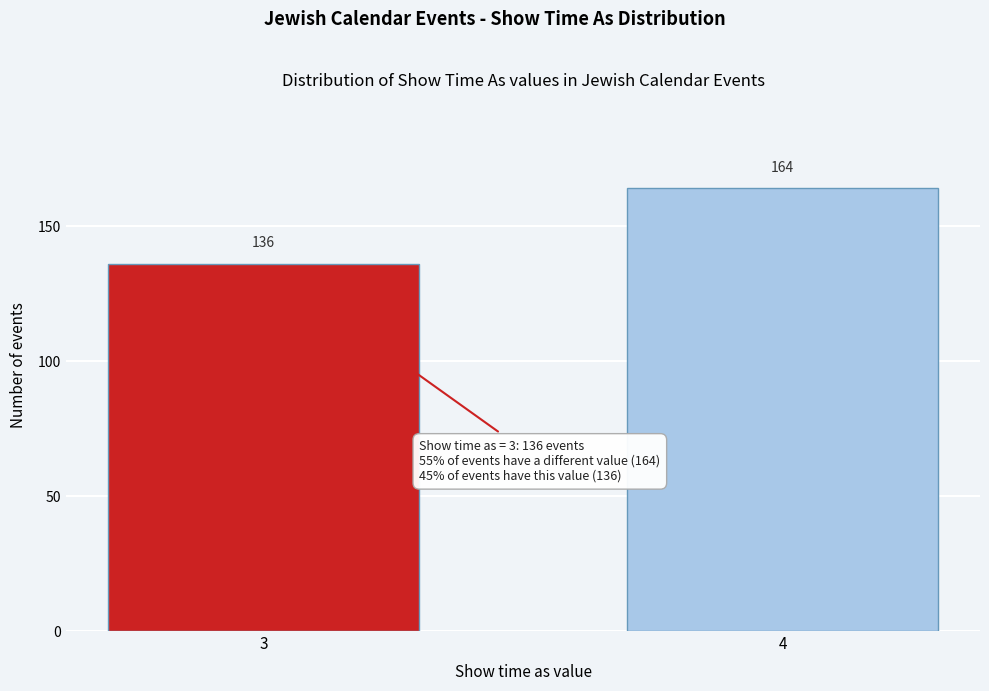

Reading left to right, what are all the values shown in this chart?

3=136	4=164